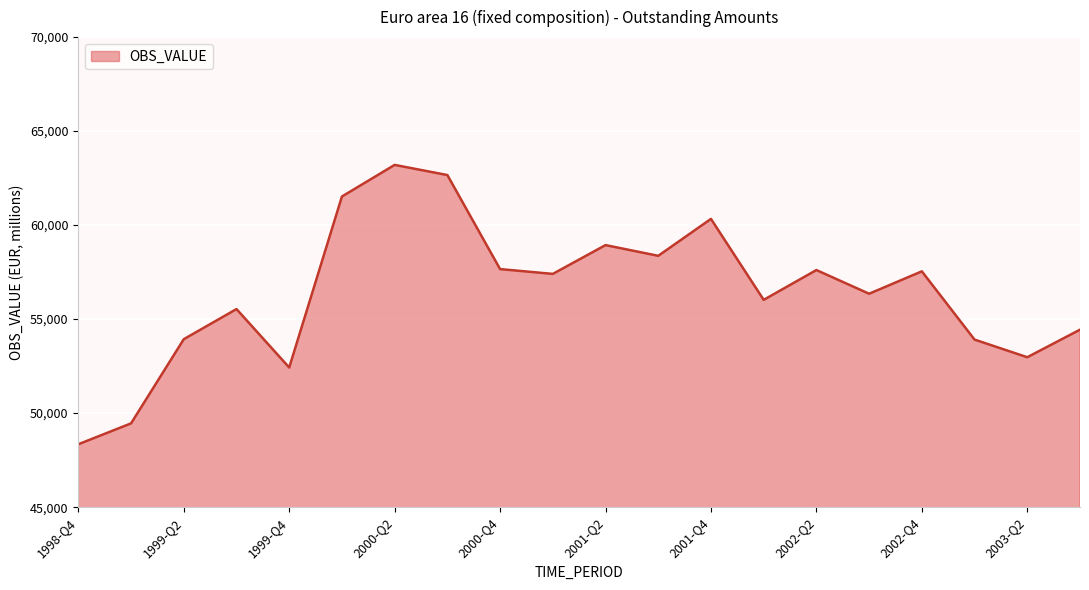

What is the difference between the maximum and minimum values?

14858.3